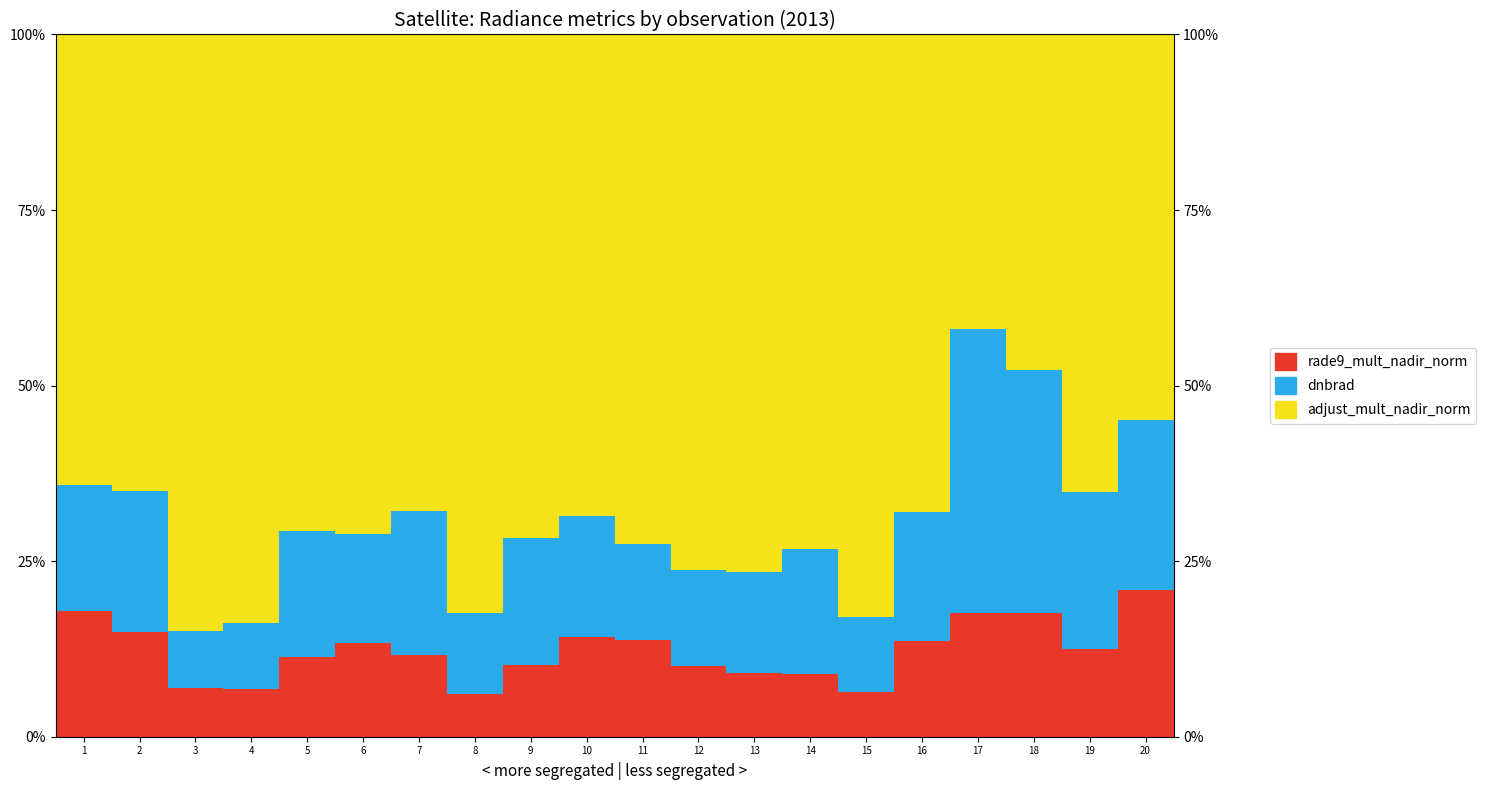

Reading right to left, list all the values displayed in this chart.

rade9_mult_nadir_norm: 20=0.2	19=0.1	18=0.2	17=0.2	16=0.1	15=0.1	14=0.1	13=0.1	12=0.1	11=0.1	10=0.1	9=0.1	8=0.1	7=0.1	6=0.1	5=0.1	4=0.1	3=0.1	2=0.1	1=0.2
dnbrad: 20=0.2	19=0.2	18=0.3	17=0.4	16=0.2	15=0.1	14=0.2	13=0.1	12=0.1	11=0.1	10=0.2	9=0.2	8=0.1	7=0.2	6=0.2	5=0.2	4=0.1	3=0.1	2=0.2	1=0.2
adjust_mult_nadir_norm: 20=0.5	19=0.7	18=0.5	17=0.4	16=0.7	15=0.8	14=0.7	13=0.8	12=0.8	11=0.7	10=0.7	9=0.7	8=0.8	7=0.7	6=0.7	5=0.7	4=0.8	3=0.8	2=0.6	1=0.6